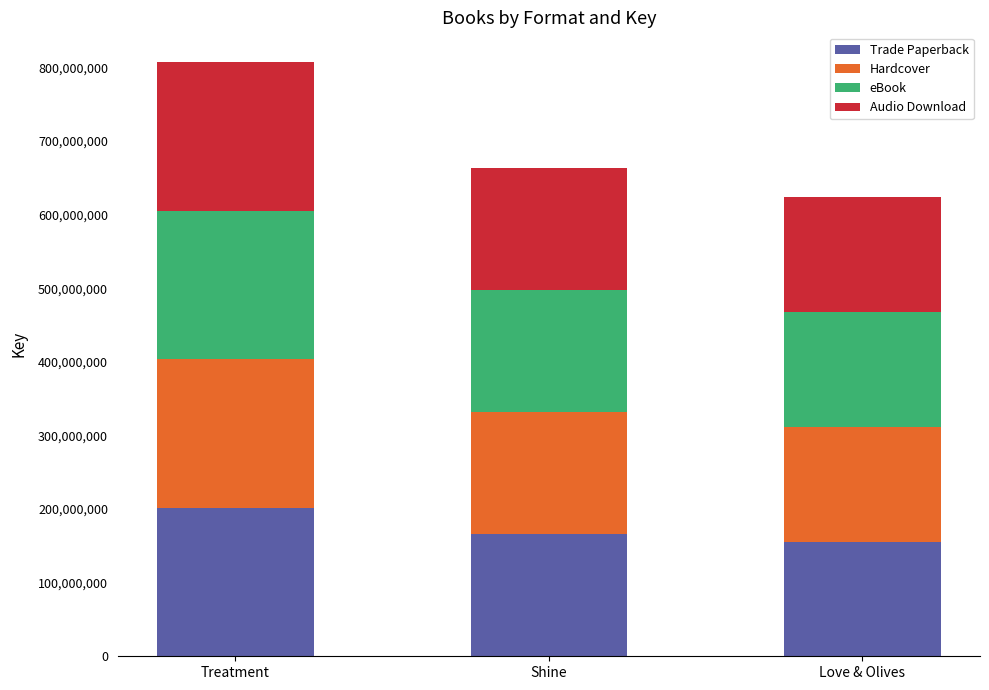

What is the lowest value of the Trade Paperback series?

155890630